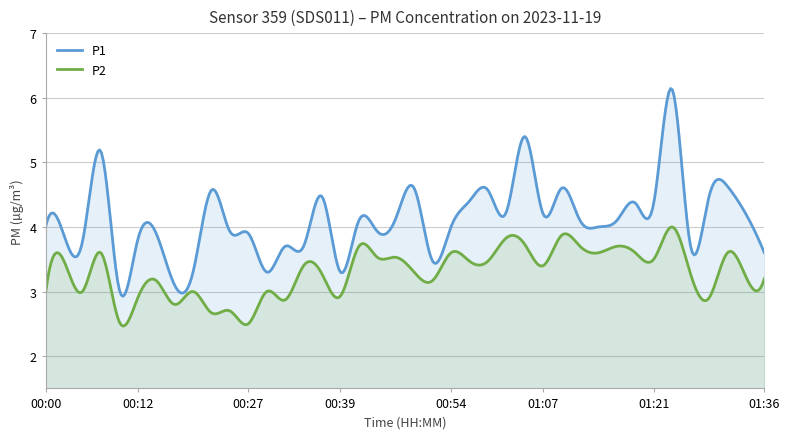

At which category is the sum across all series the highest?

01:24